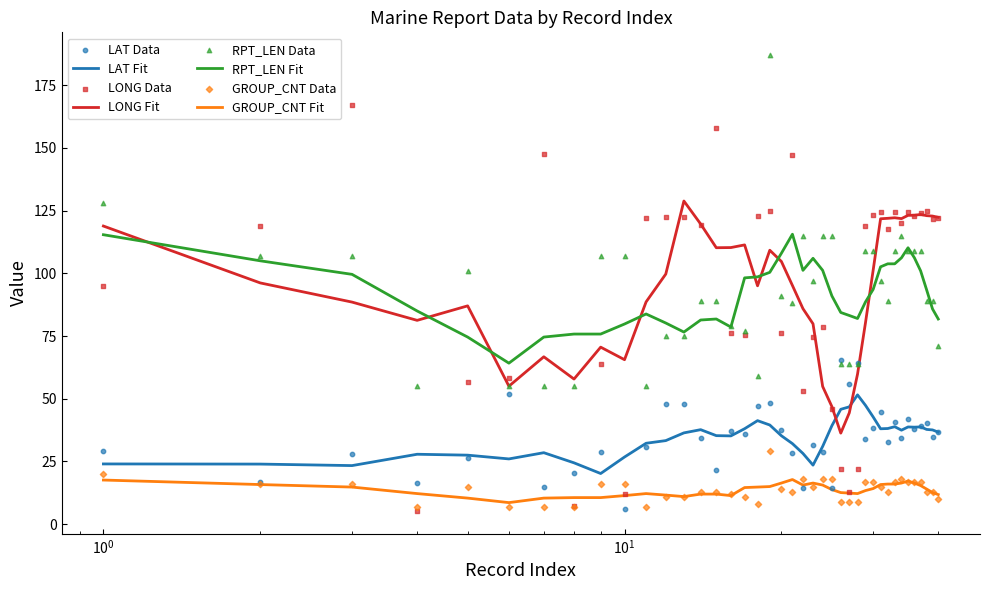

Which series has the largest total across all categories?

LONG